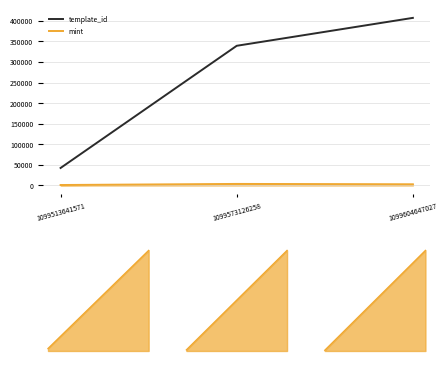

List the series in order of their overall mean, highest first.

template_id, mint